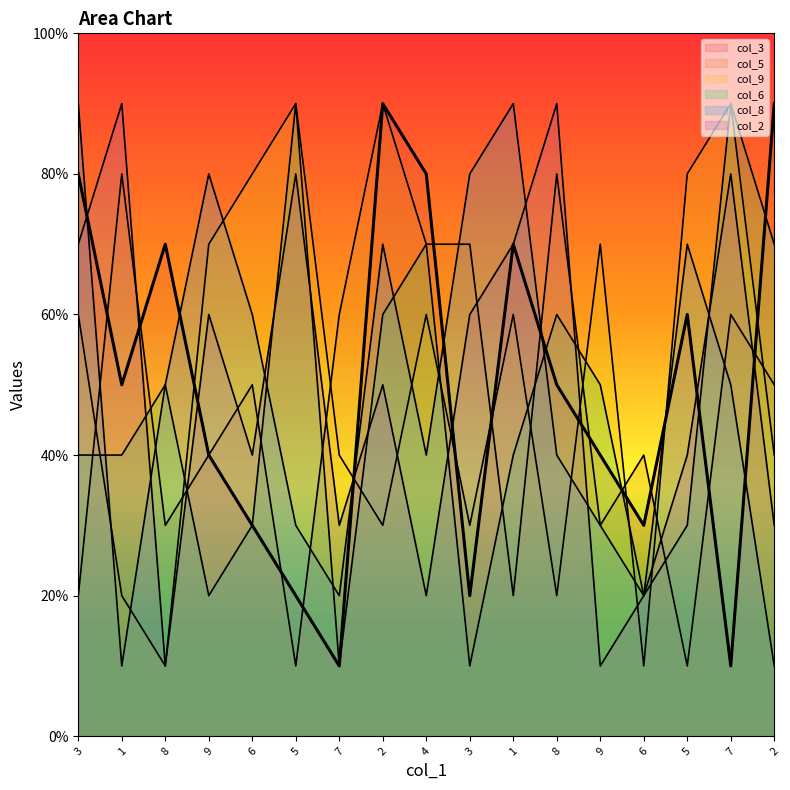

At which label does col_3 reach its peak?

2